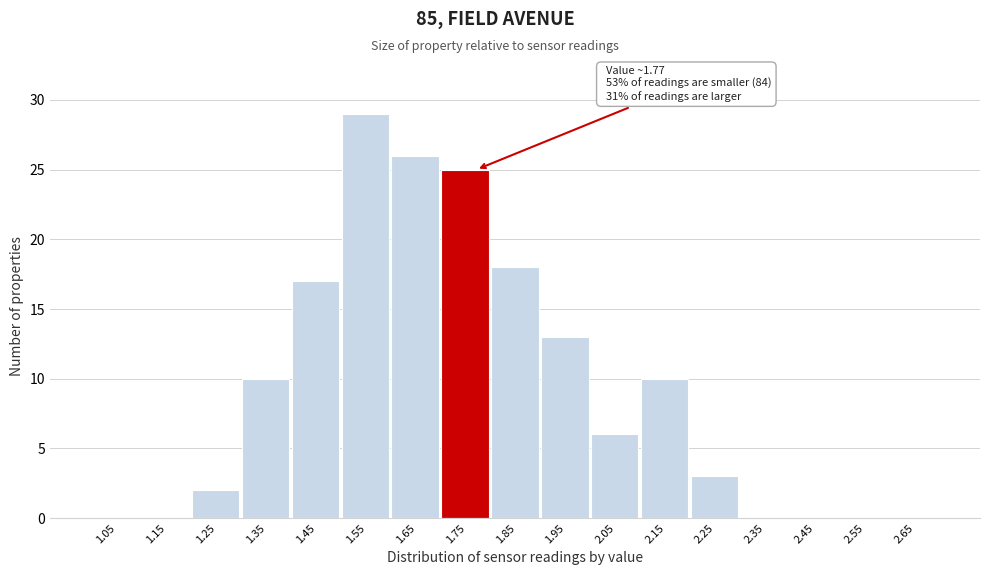

Which range on the x-axis has the tallest bar?

1.5 to 1.6